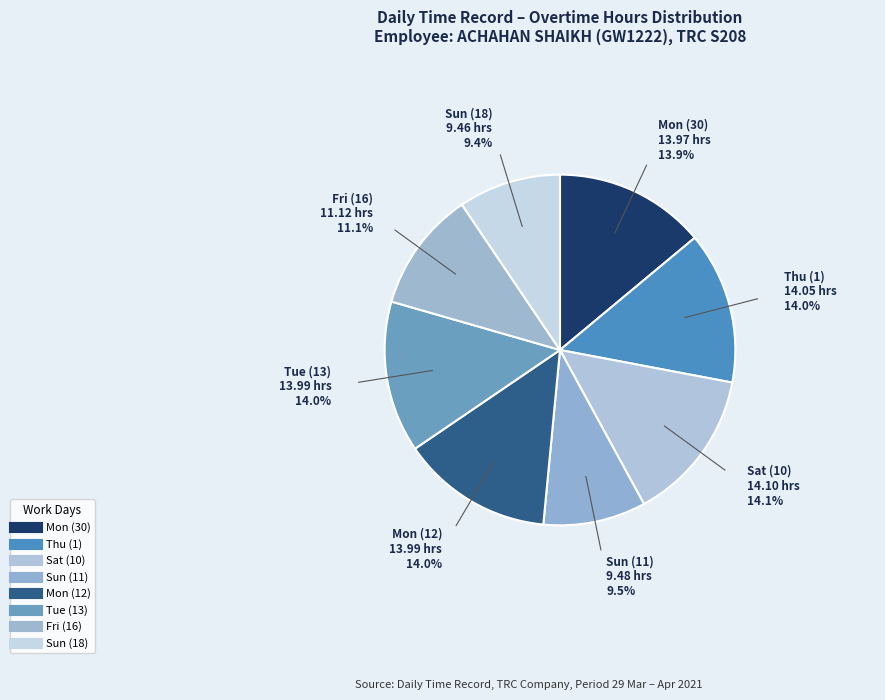

How many segments does this pie chart have?

8